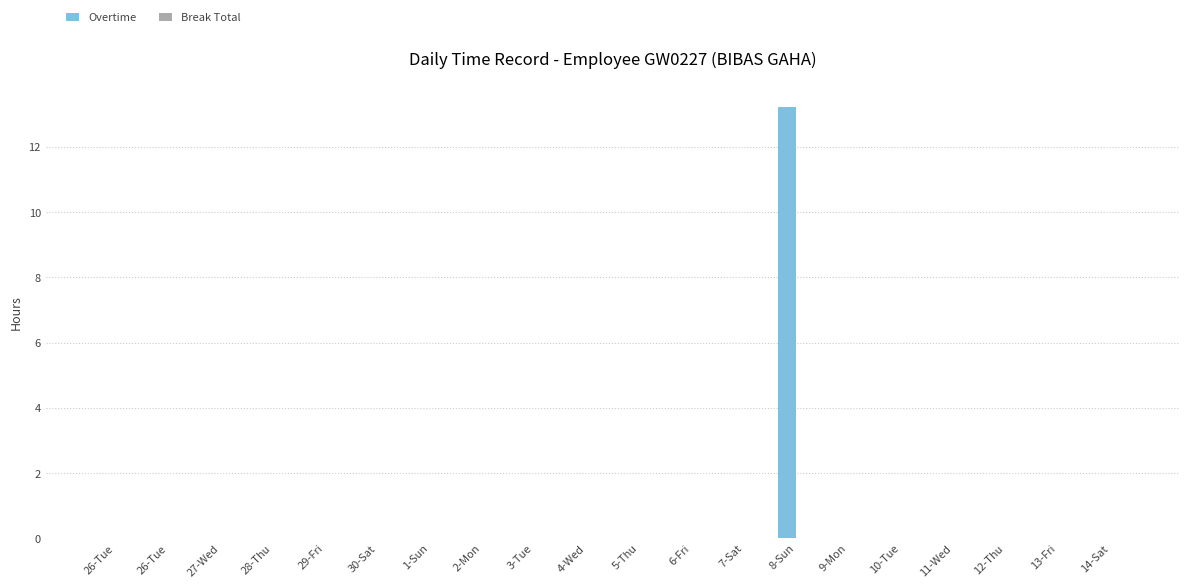

Are the bars horizontal?

No